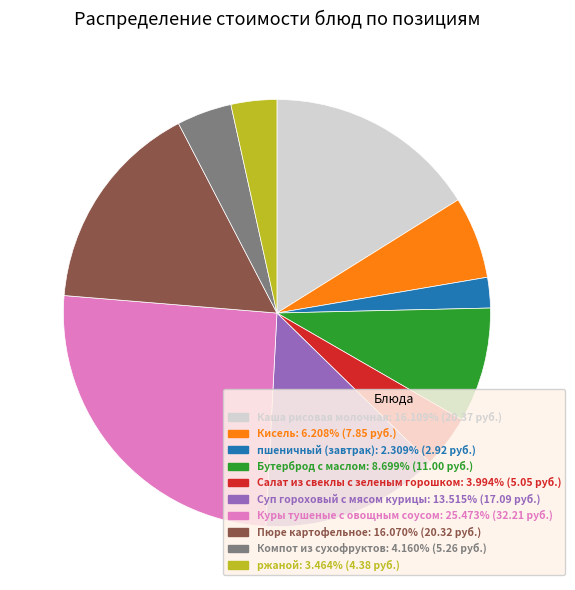

Which slice is the smallest?

пшеничный (завтрак)